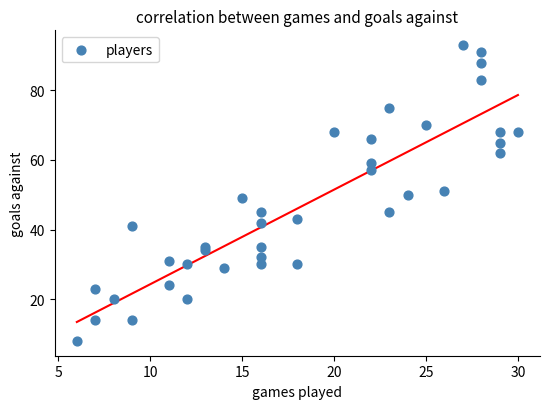

What is the range of Y values (max minus min)?

85